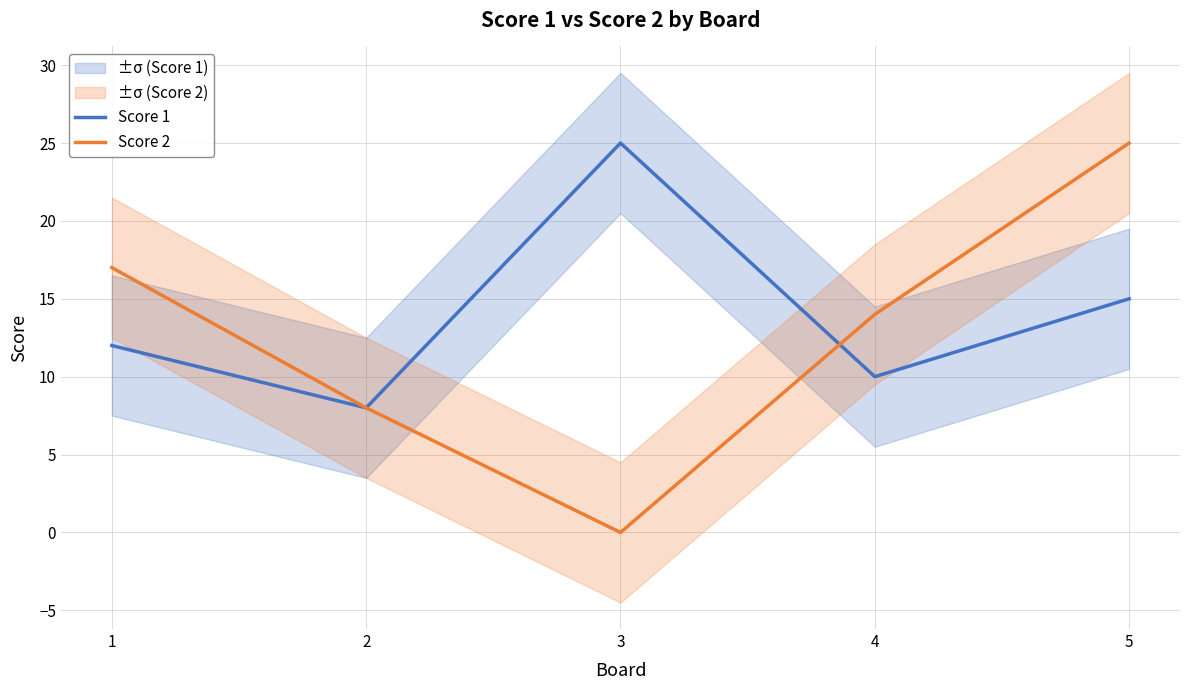

Reading left to right, what are all the values shown in this chart?

Score 1: 1=12	2=8	3=25	4=10	5=15
Score 2: 1=17	2=8	3=0	4=14	5=25